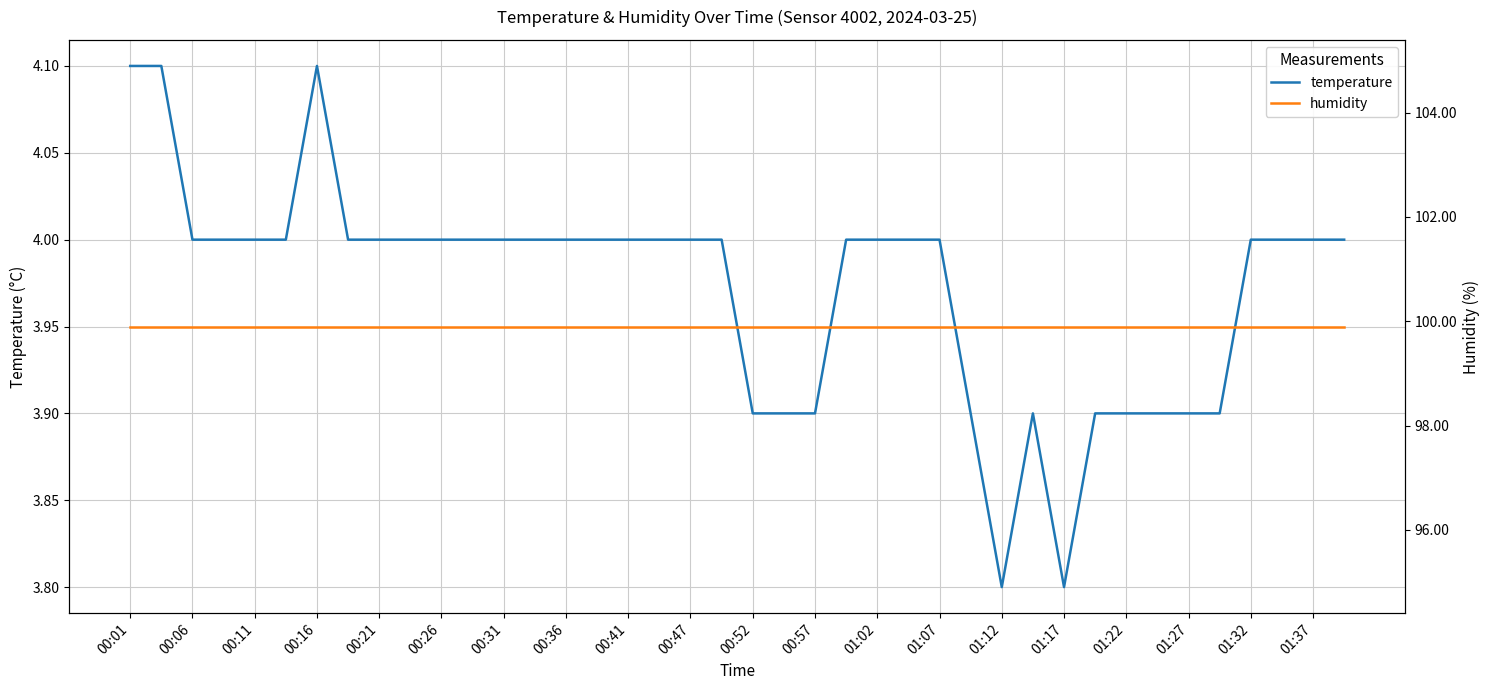

True or false: temperature has more than 1 points higher than both neighbors.

True